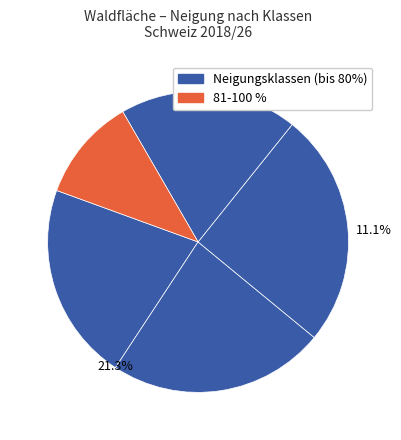

True or false: bis 20 % accounts for 31% of the total.

False